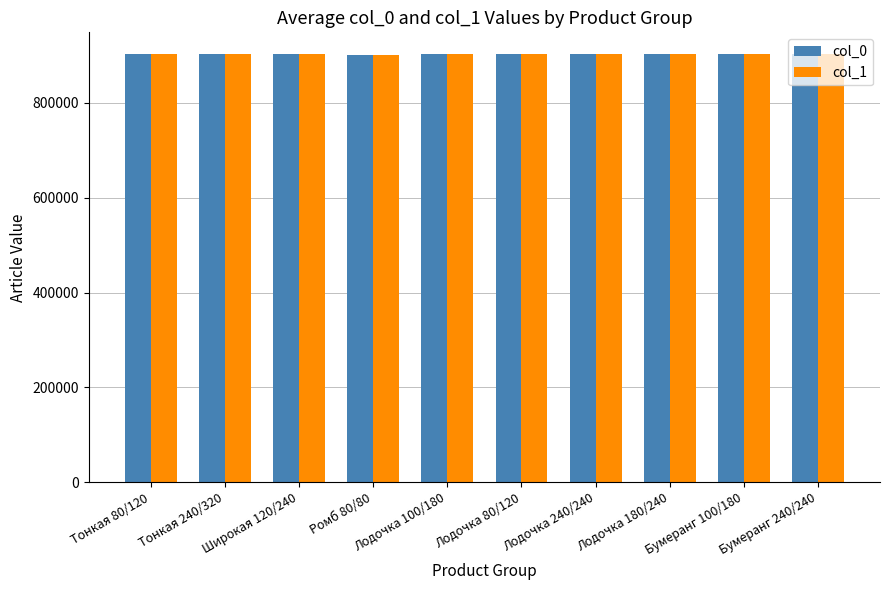

What is the total value across all series at Лодочка 180/240?

1806828